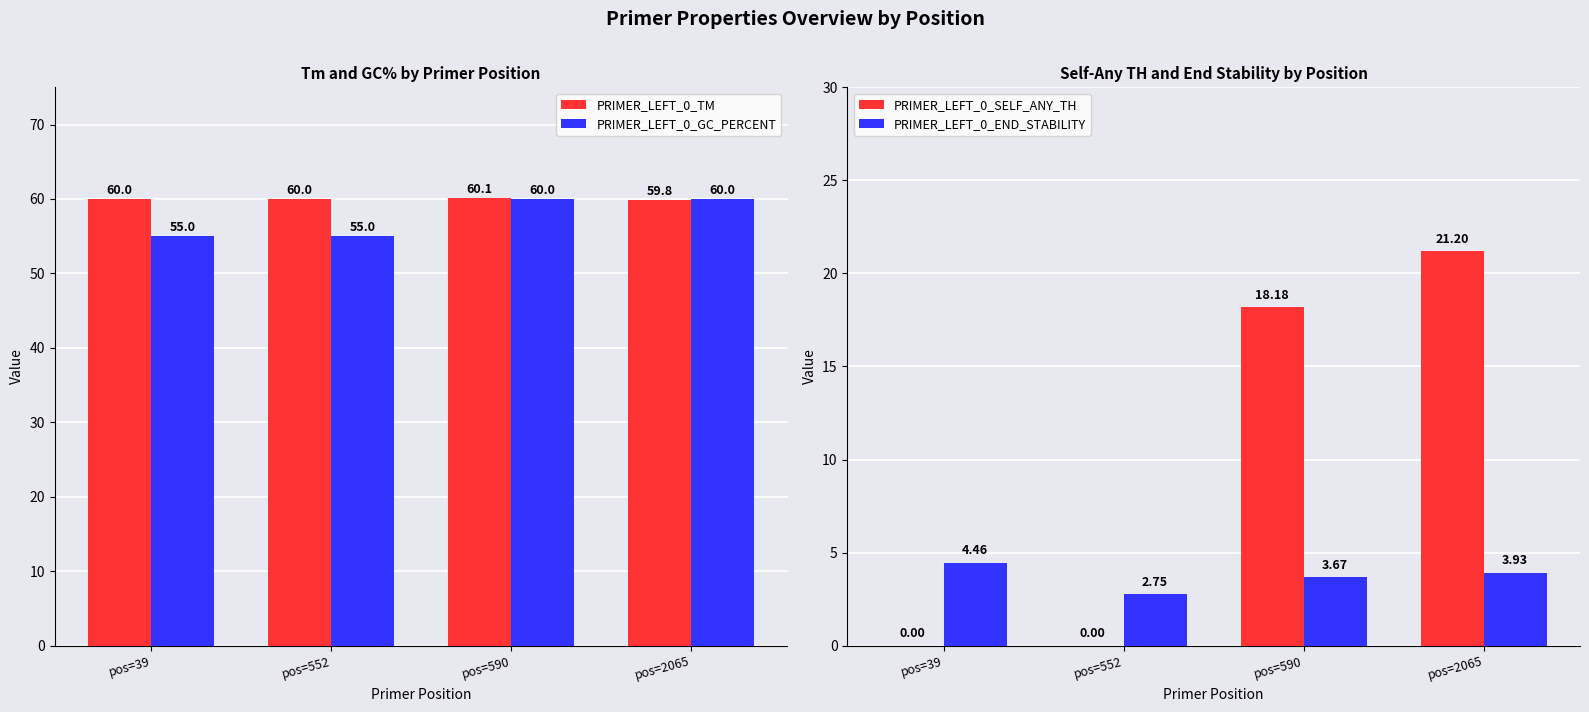

What value does the PRIMER_LEFT_0_TM series have at pos=2065?

59.8